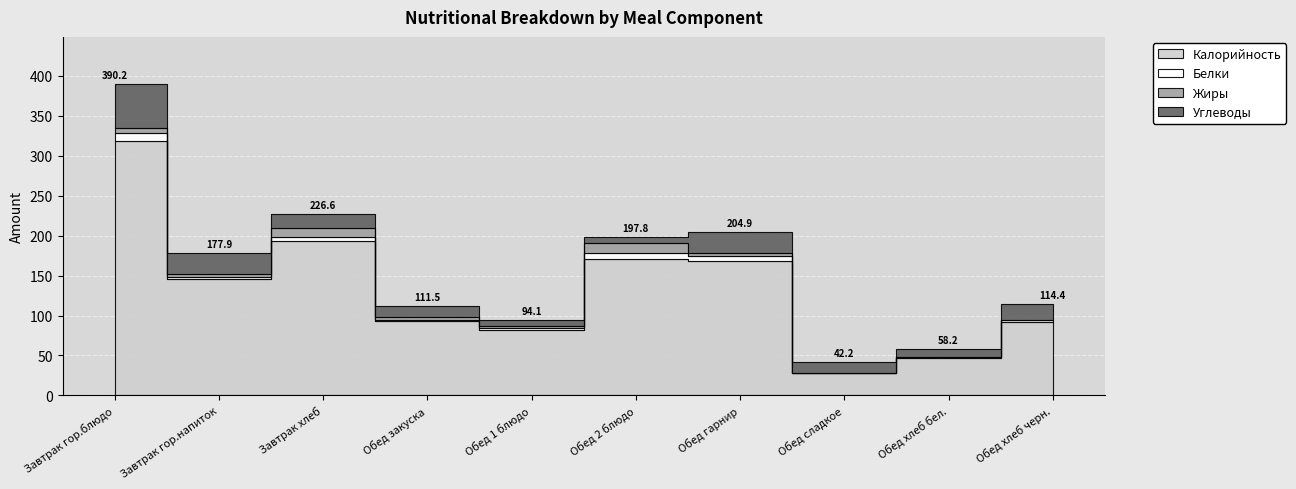

Reading left to right, transcribe all the data shown in this chart.

Калорийность: 318.9	145.2	193.0	92.9	81.3	171.0	168.4	28.0	46.8	92.0
Белки: 9.1	3.5	4.9	1.6	3.4	7.3	5.5	0.2	1.6	2.2
Жиры: 6.5	3.7	11.6	3.7	1.5	12.6	4.5	0.0	0.2	0.4
Углеводы: 55.8	25.5	17.1	13.3	7.8	6.9	26.4	14.0	9.7	19.8